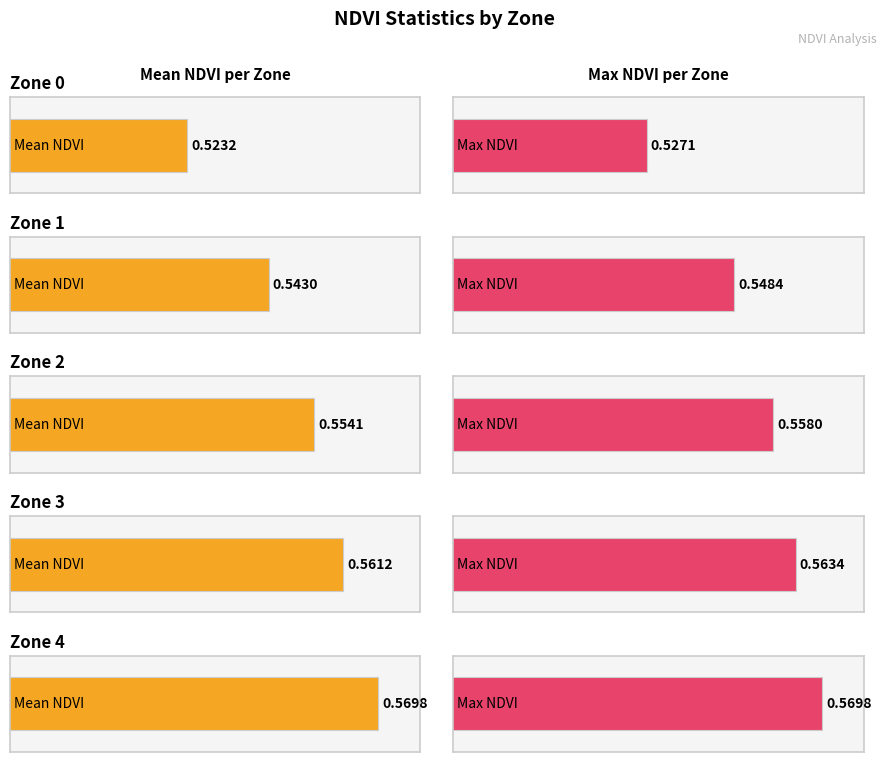

List the series in order of their overall mean, lowest first.

Mean NDVI, Max NDVI